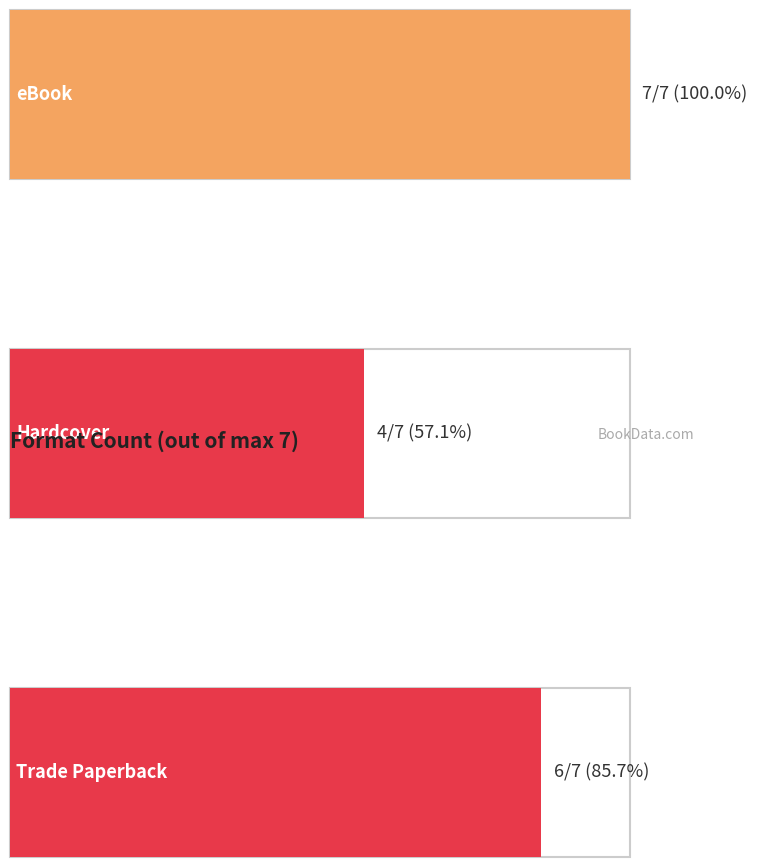

Which category has the lowest value across all series?

Hardcover